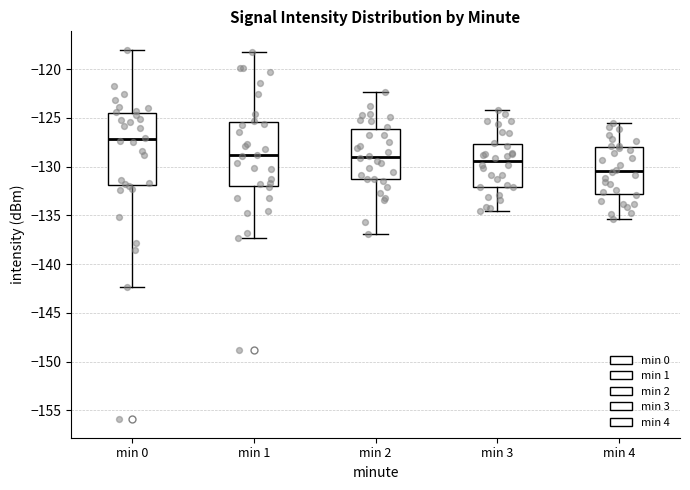

Reading left to right, read every box against the y-axis: the position of its median line, the range the box covers, and the ends of its whiskers. The values are not printed on the chart, so give them approximately, as read against the axis.

min 0: median -127.0, box -132.0 to -124.5, whiskers -142.5 to -118.0
min 1: median -129.0, box -132.0 to -125.5, whiskers -137.5 to -118.5
min 2: median -129.0, box -131.0 to -126.0, whiskers -137.0 to -122.5
min 3: median -129.5, box -132.0 to -127.5, whiskers -134.5 to -124.0
min 4: median -130.5, box -133.0 to -128.0, whiskers -135.5 to -125.5